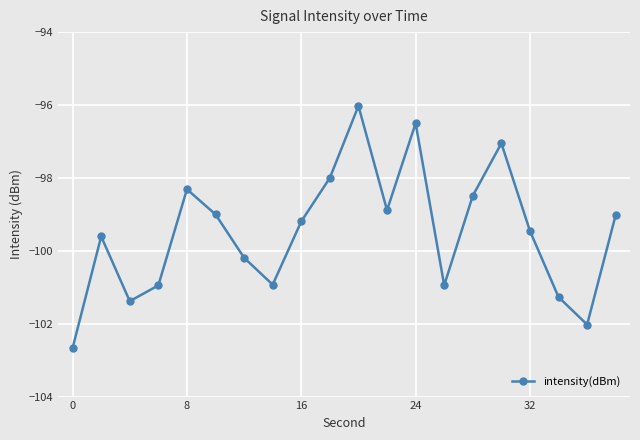

How many points are higher than both their immediate neighbors (excluding endpoints)?

5